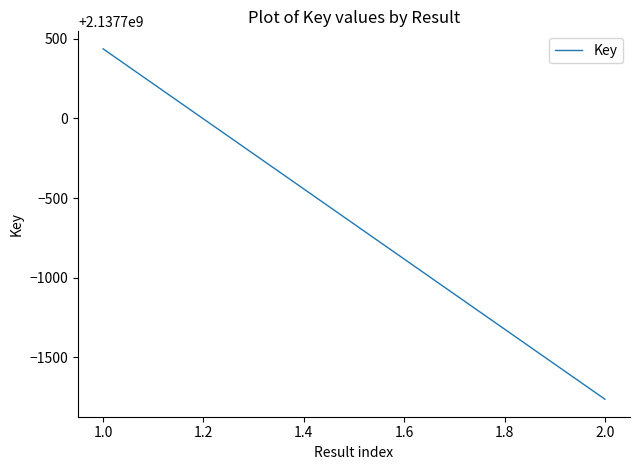

What is the maximum value shown in the chart?

2137700437